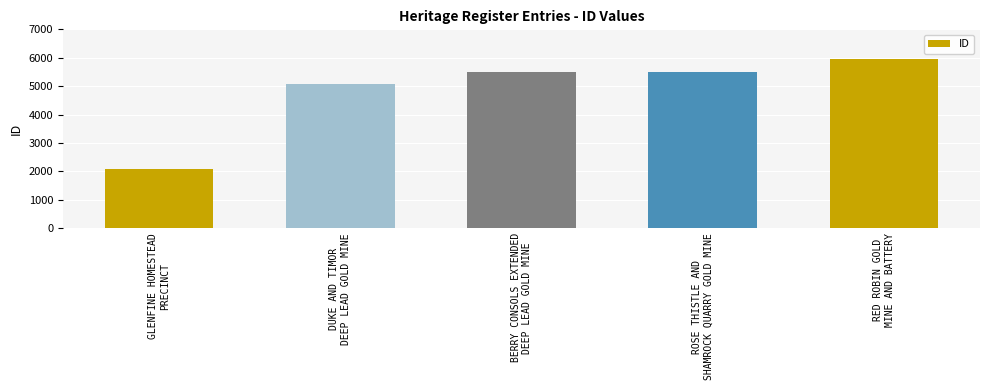

What is the value of the 2nd bar from the left?

5061